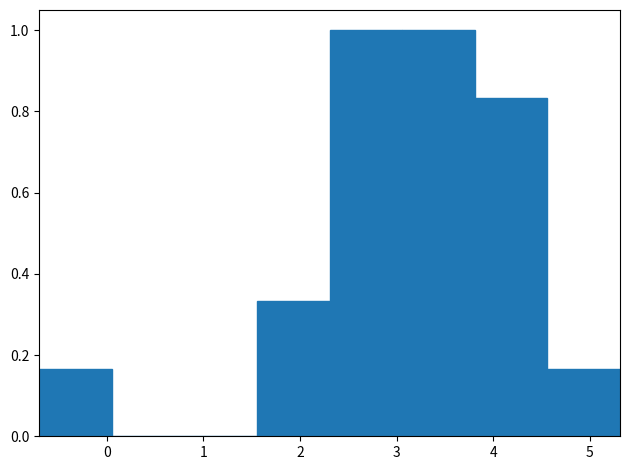

Reading left to right, list every bar in this chart as the range it spans on the x-axis followed by its height. Neither the bar edges nor the heights are printed on the chart, so give them approximately, as read against the axes.

-0.7 to 0.1: 0.16
0.1 to 0.8: 0
0.8 to 1.6: 0
1.6 to 2.3: 0.34
2.3 to 3.1: 1.00
3.1 to 3.8: 1.00
3.8 to 4.6: 0.84
4.6 to 5.3: 0.16